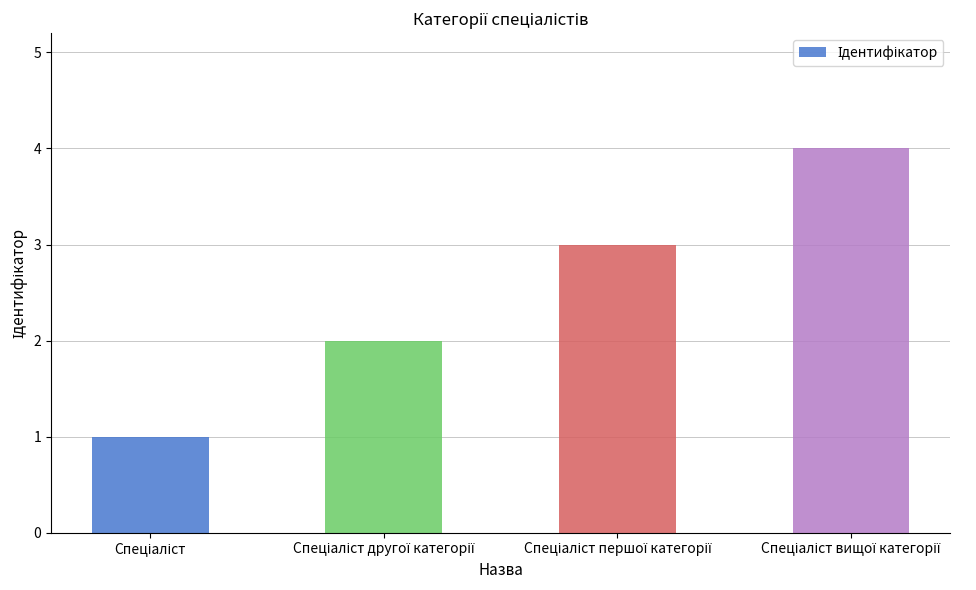

Reading left to right, transcribe all the data shown in this chart.

1	2	3	4